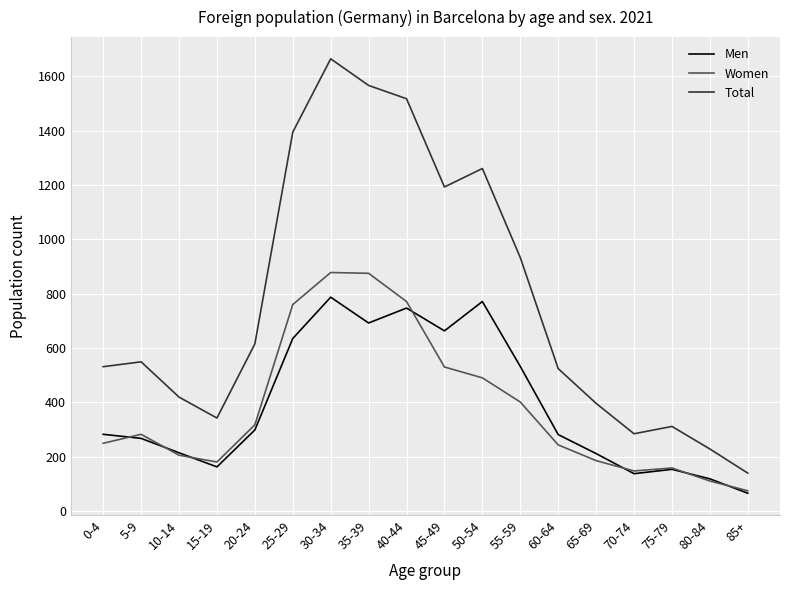

Is it true that Men equals 162 at 15-19?

True